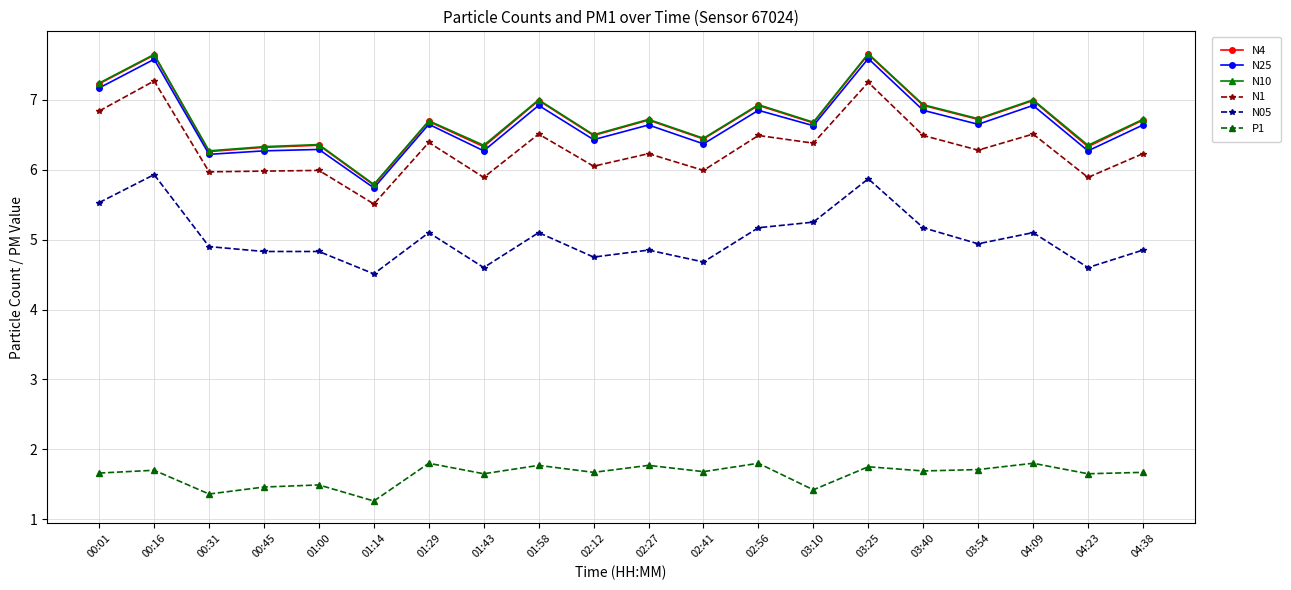

What is the spread (max minus min) of values at 02:41?

4.8